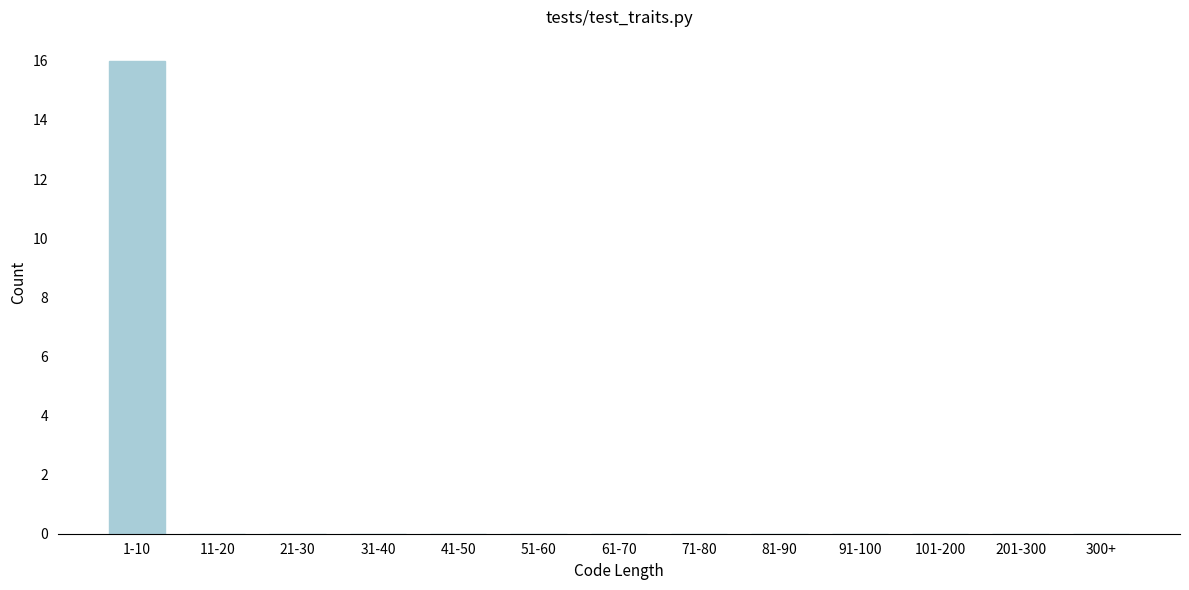

Reading left to right, what are all the values shown in this chart?

1-10=16	11-20=0	21-30=0	31-40=0	41-50=0	51-60=0	61-70=0	71-80=0	81-90=0	91-100=0	101-200=0	201-300=0	300+=0